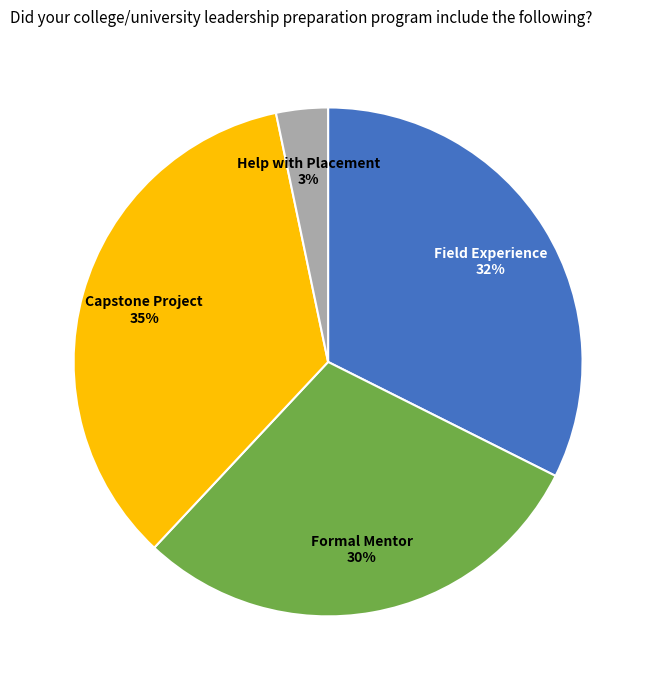

How many slices are in this pie chart?

4